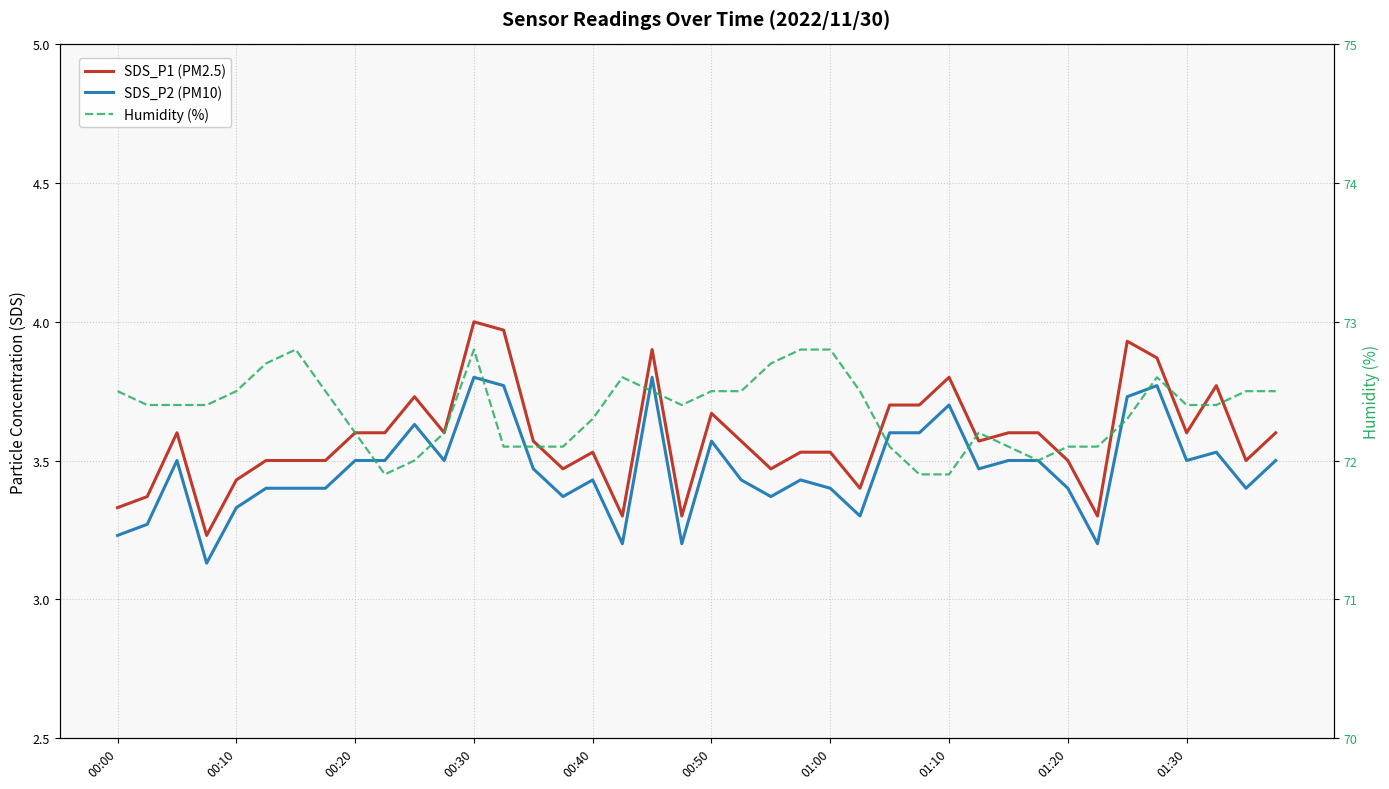

What value does the SDS_P1 (PM2.5) series have at 23?

3.5